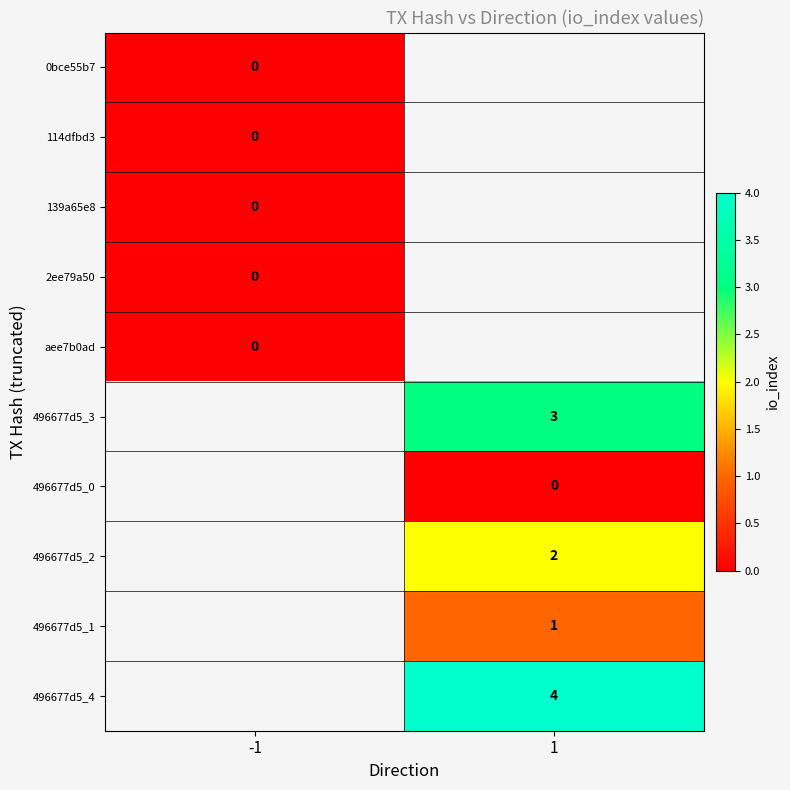

Between -1 and 1, which is larger?

1